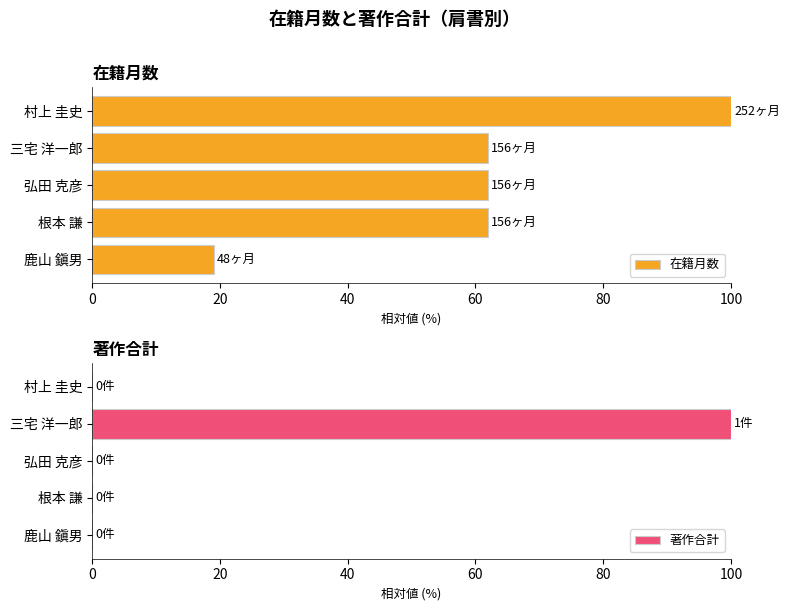

At which label does 在籍月数 reach its peak?

村上 圭史